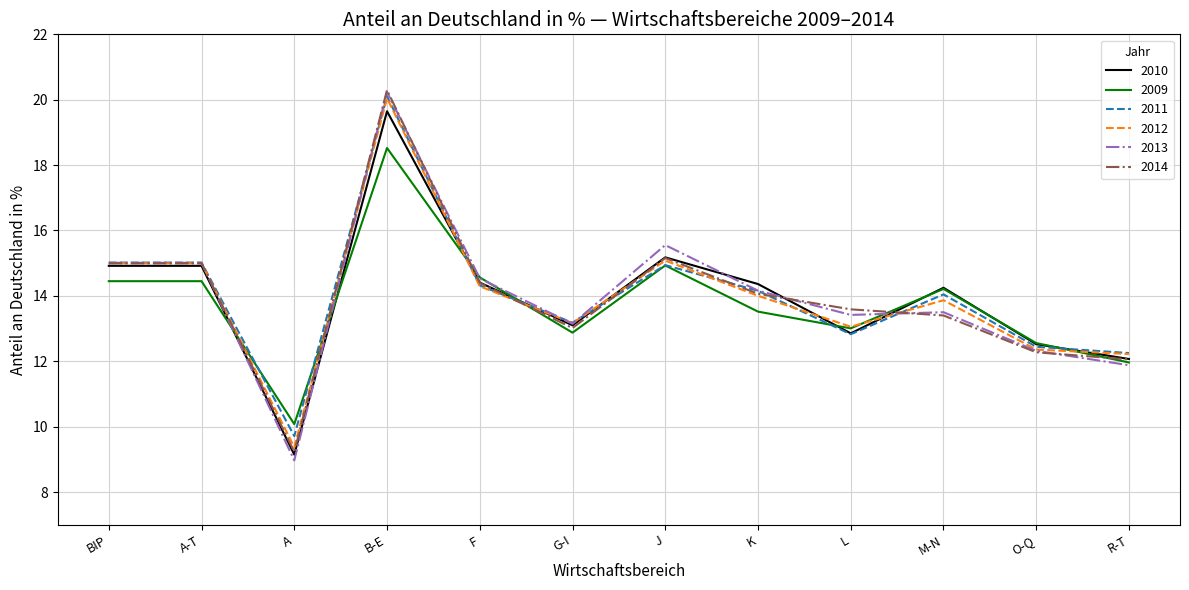

What position from the left is BIP?

1